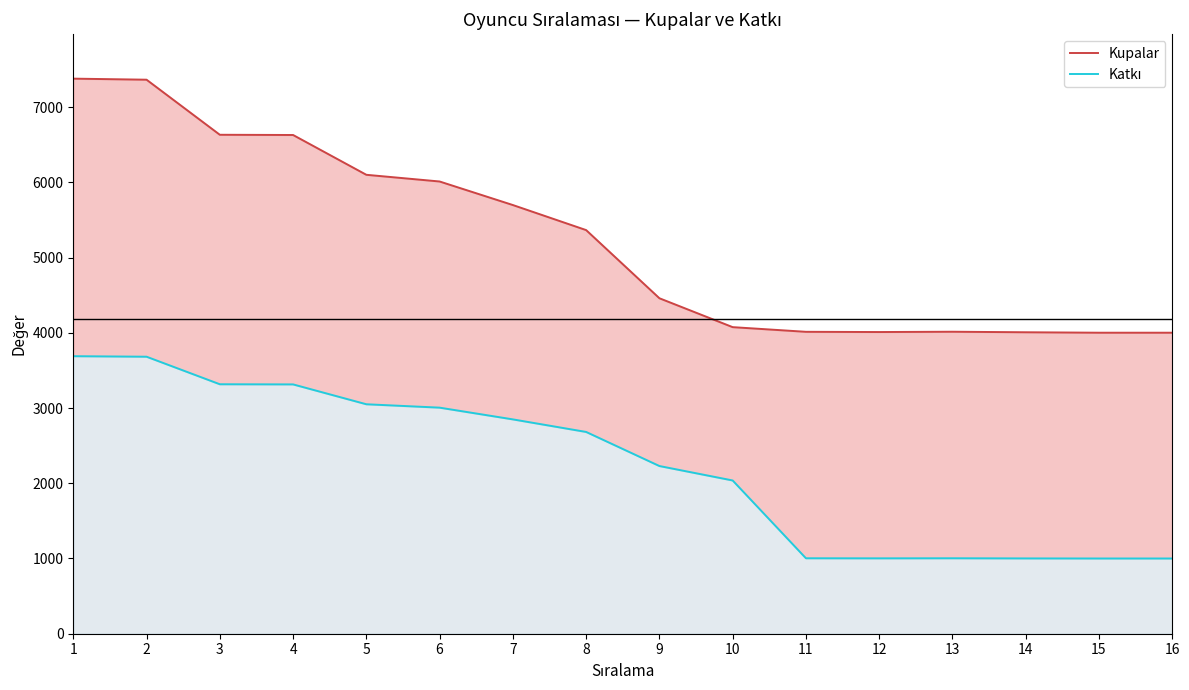

Where does the Kupalar series first go above 5365?

1